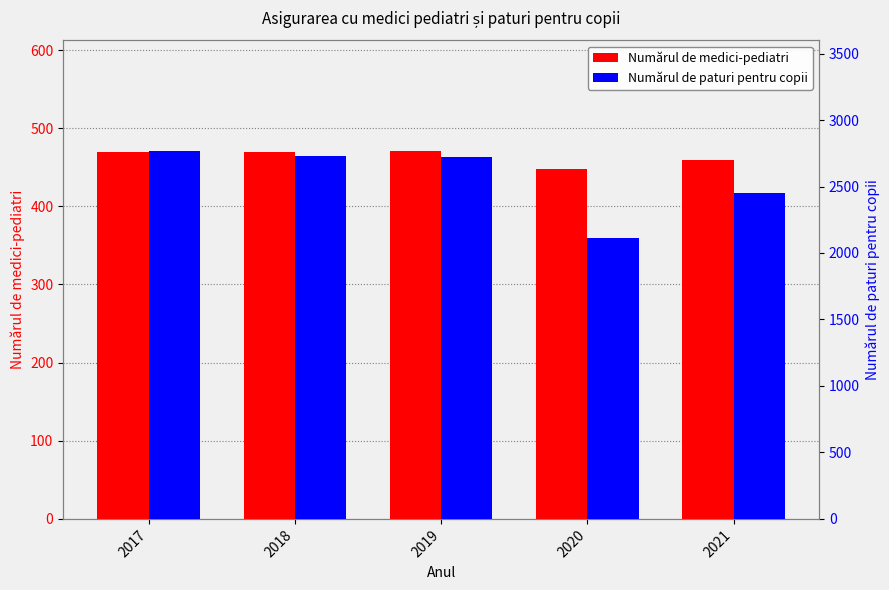

What are all the series names shown in the legend?

Numărul de medici-pediatri, Numărul de paturi pentru copii